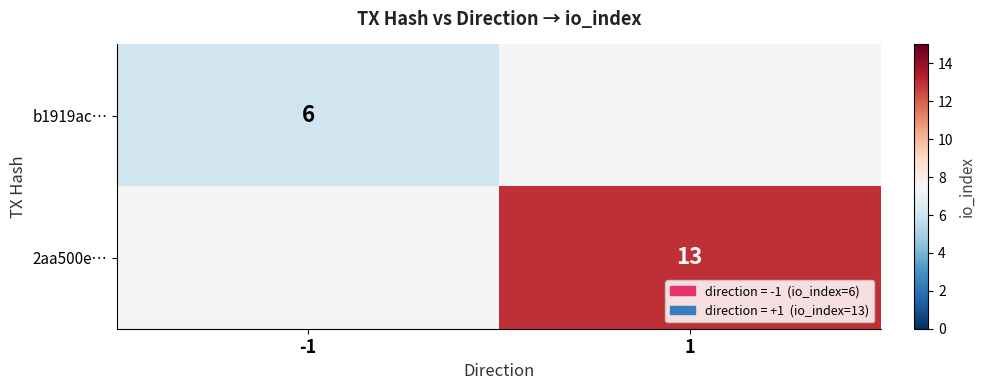

At which category does the chart reach its minimum across all series?

-1